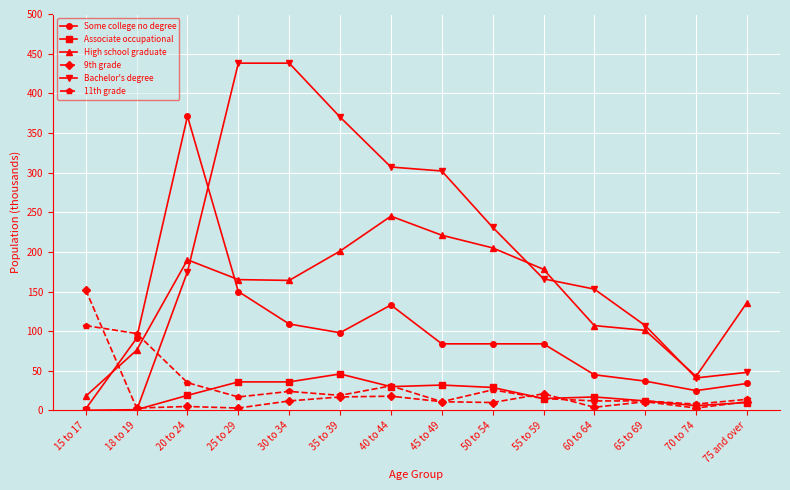

What is the maximum value shown in the chart?

438